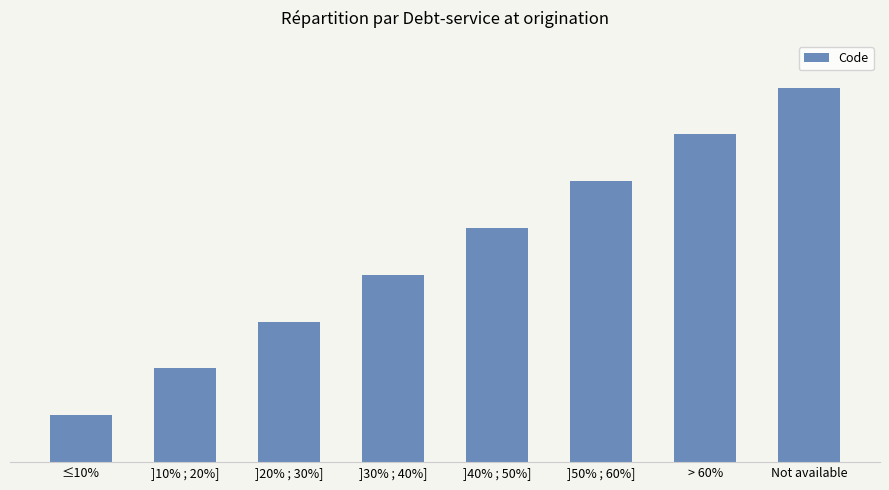

What is the change in value from ≤10% to ]10% ; 20%]?

+100